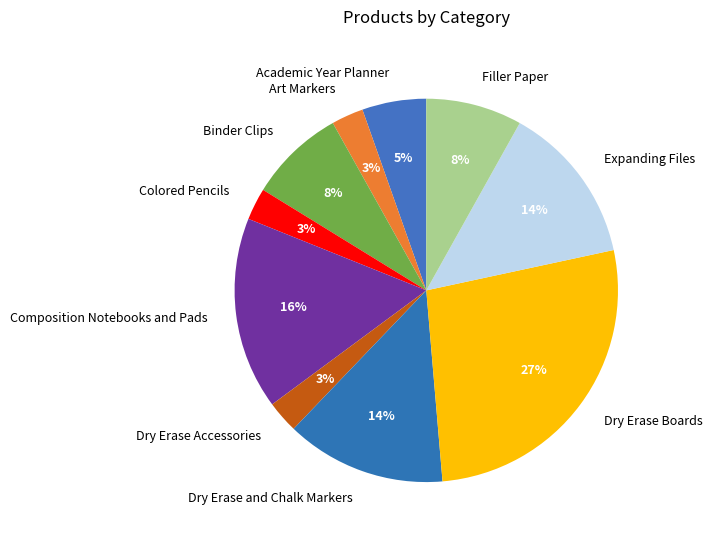

To the nearest percent, what is the average slice percentage?

10%